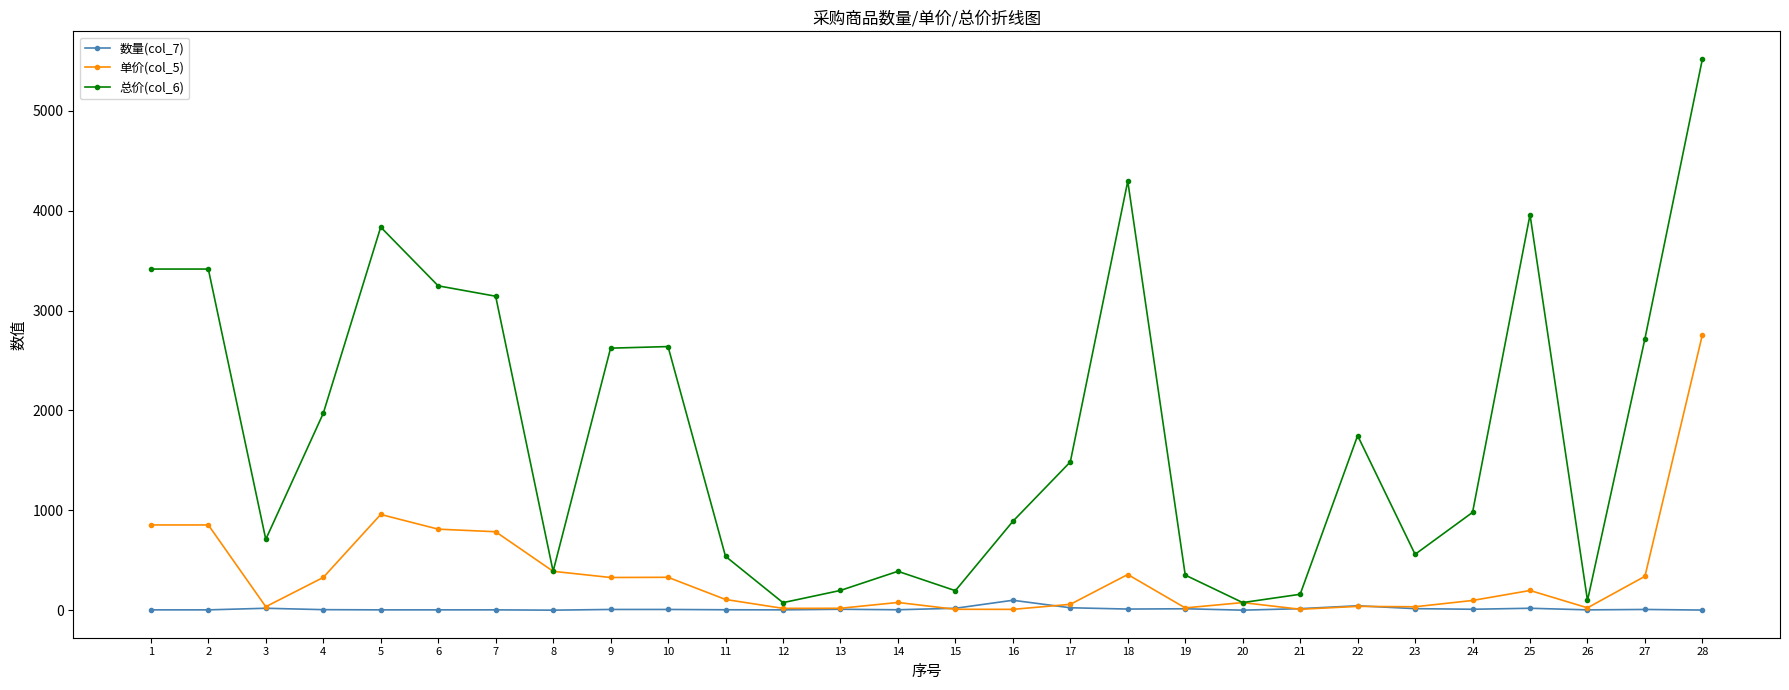

True or false: 数量(col_7) has more than 1 interior local peaks.

True